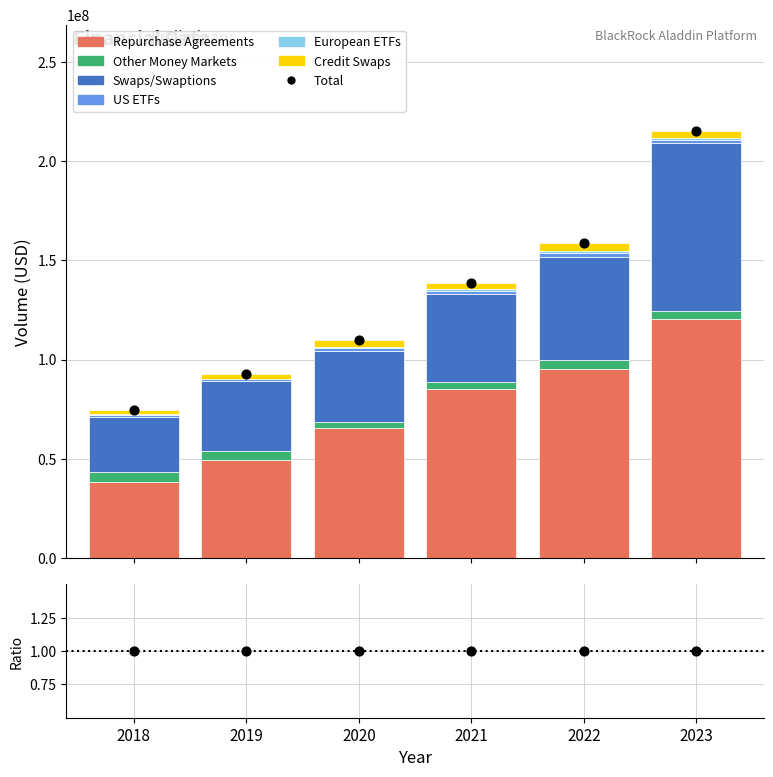

What is the total value across all series at 2018?

74457293